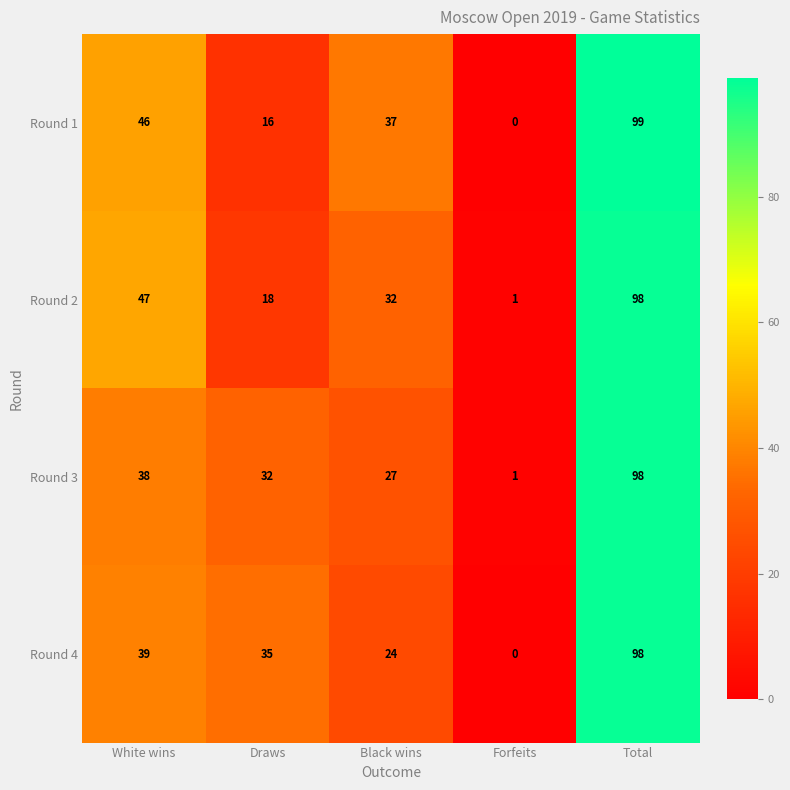

How many series are shown in this chart?

4